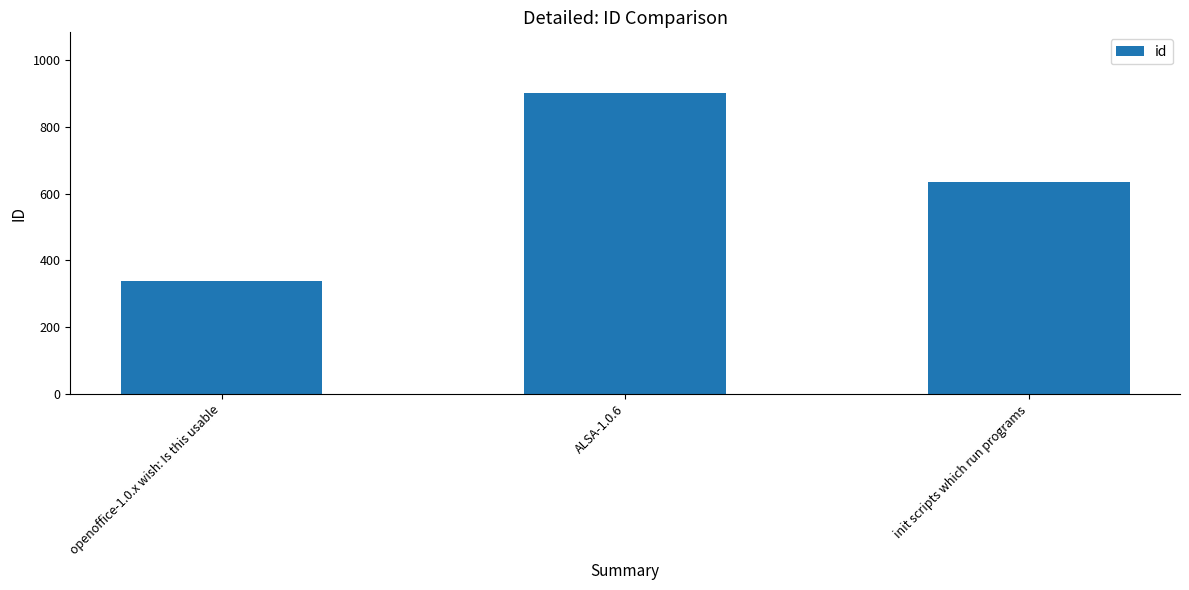

What value does the data have at ALSA-1.0.6?

902